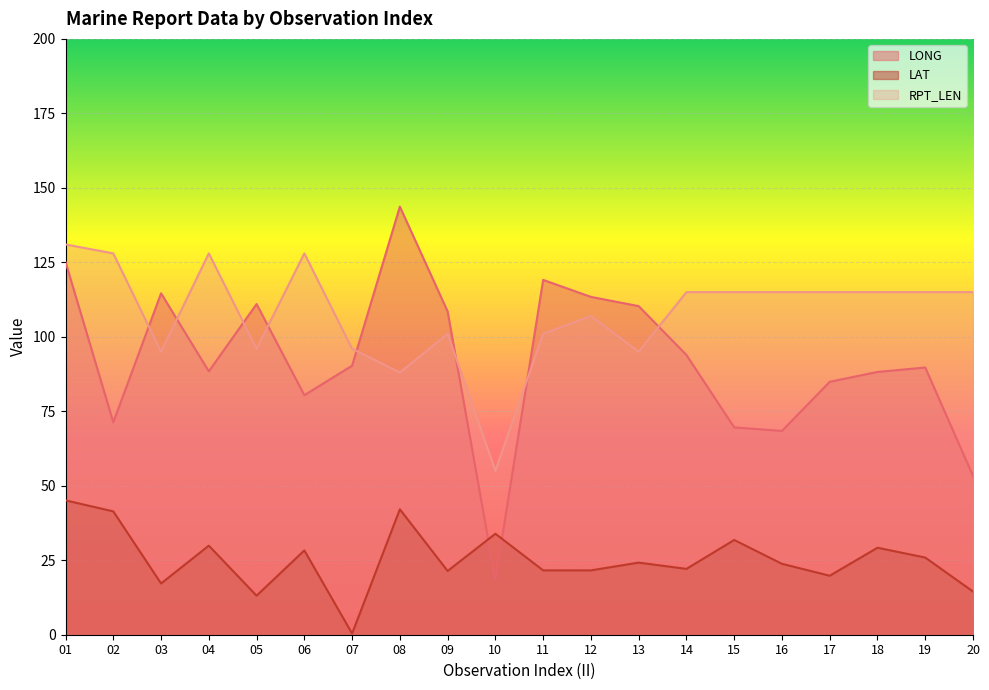

At which label does LONG first exceed 90?

01